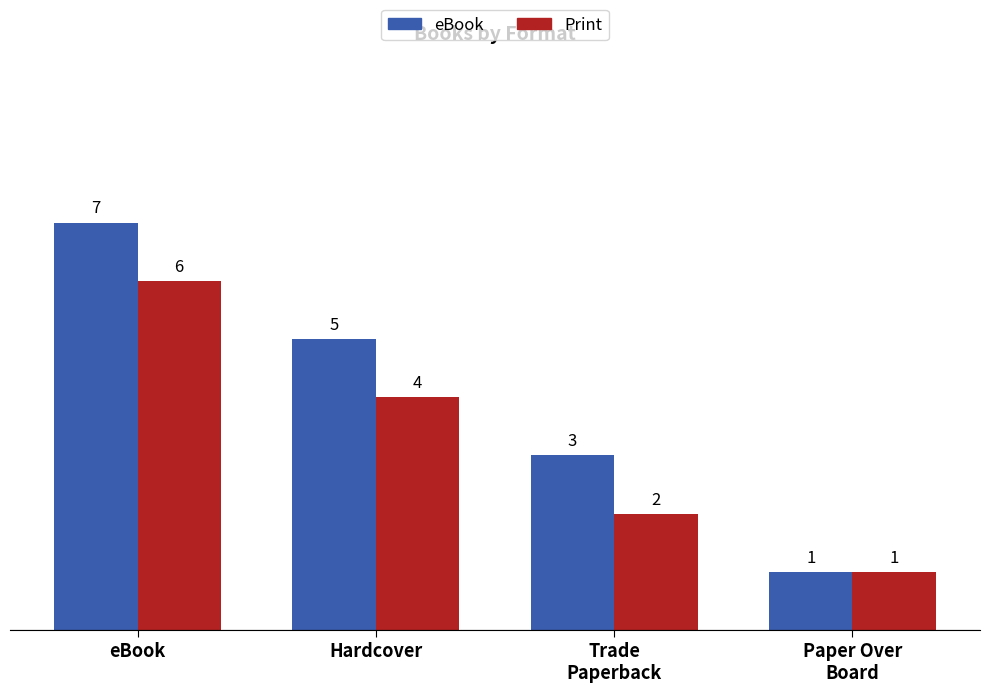

At Trade
Paperback, list the series in order from largest to smallest.

eBook, Print